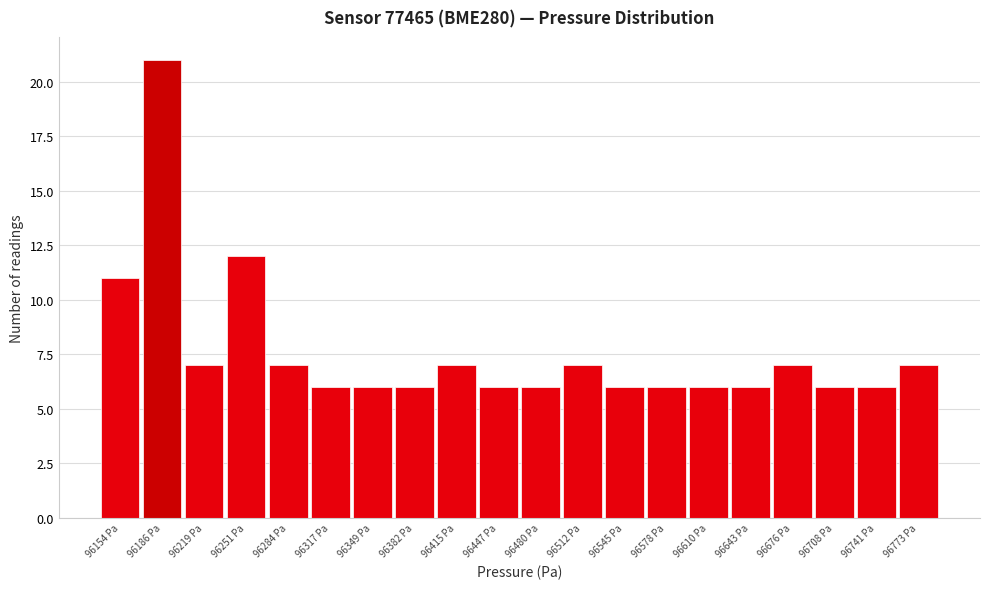

Reading left to right, what are all the values shown in this chart?

11	21	7	12	7	6	6	6	7	6	6	7	6	6	6	6	7	6	6	7